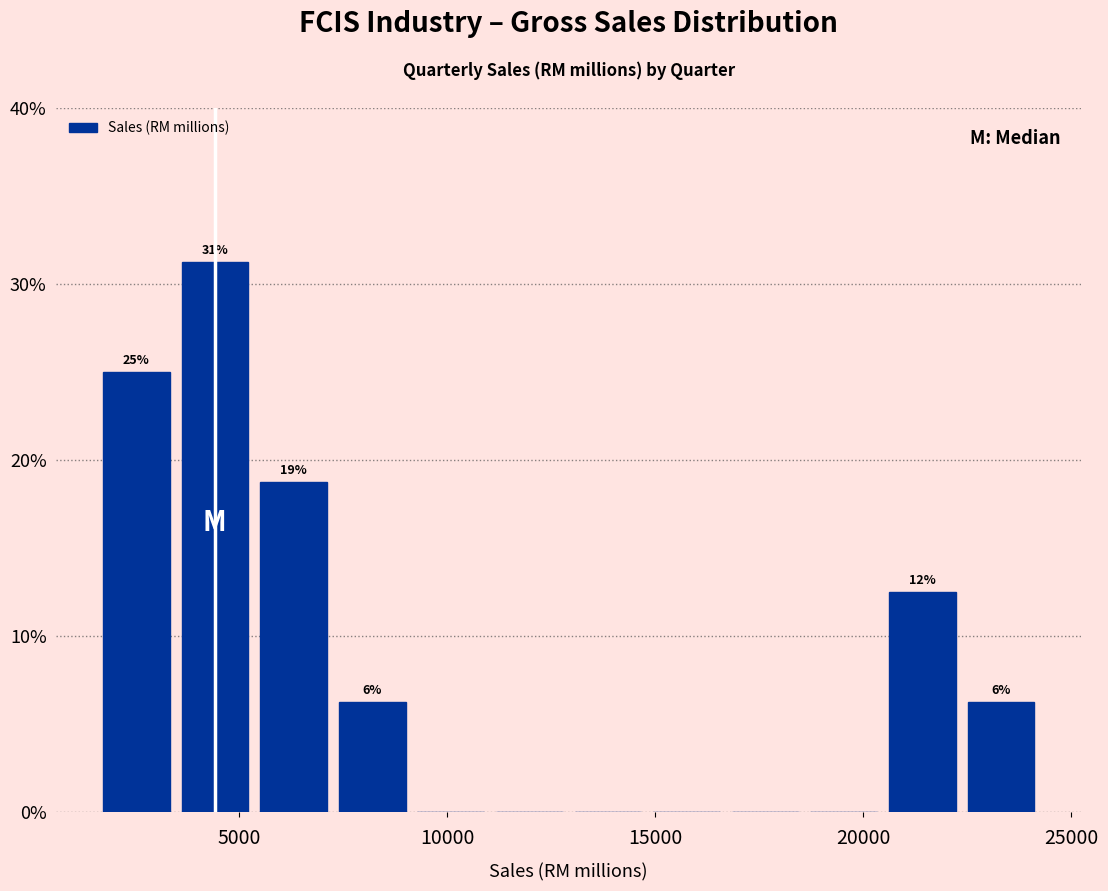

Read against the x-axis, roughly where is the centre of the tallest bar?

4500